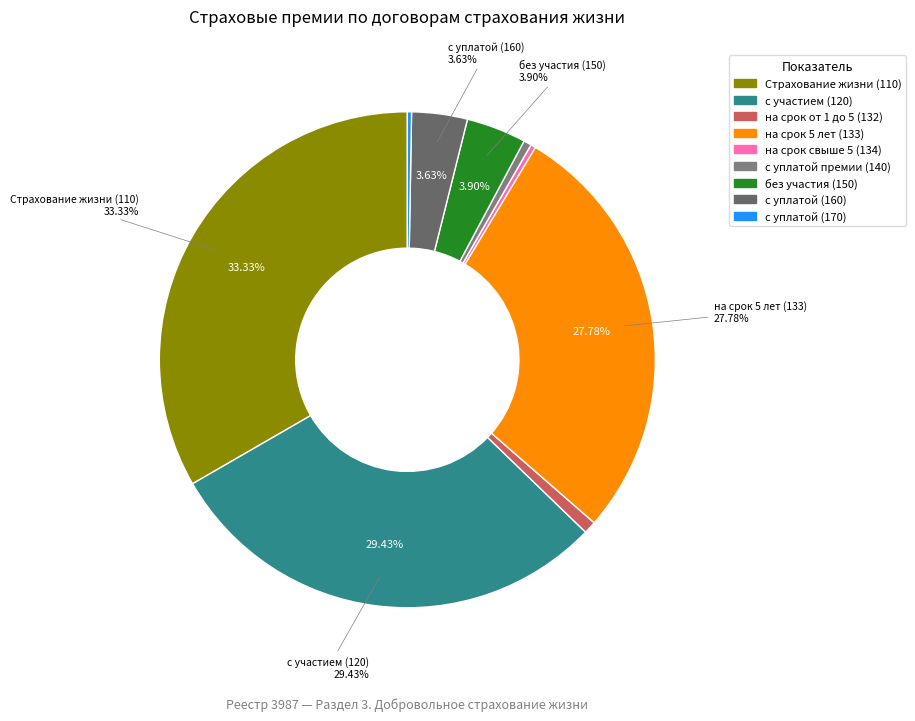

To the nearest percent, what percentage of the pie is с участием (120)?

29%